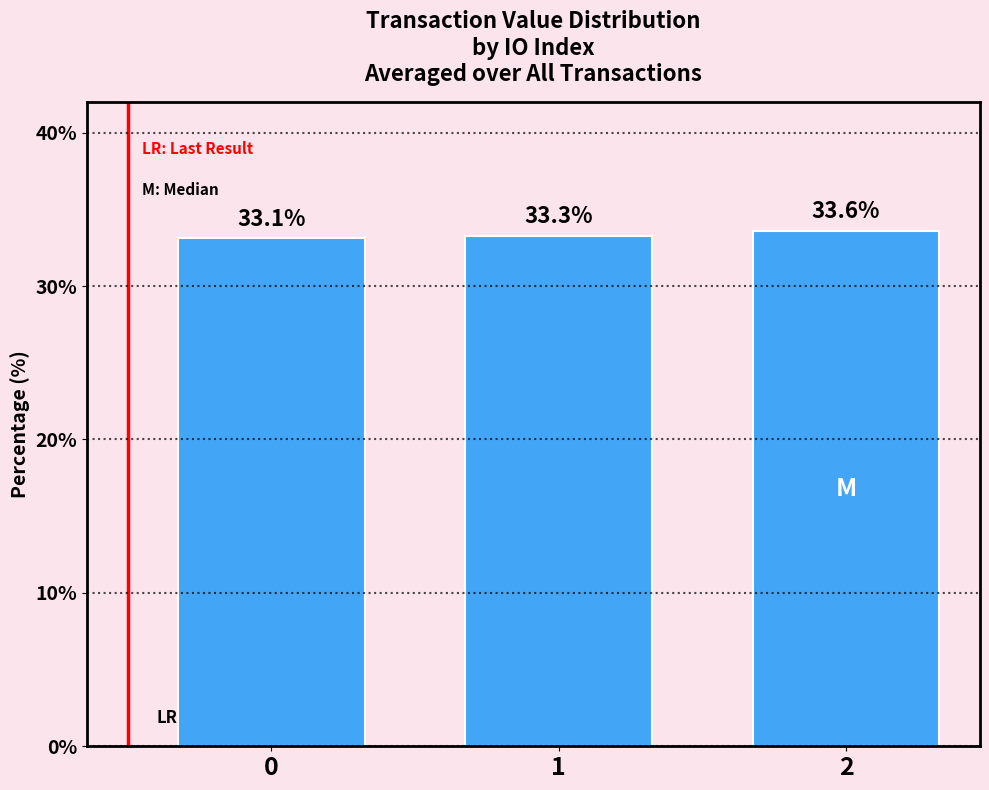

What is the smallest value displayed?

33.1